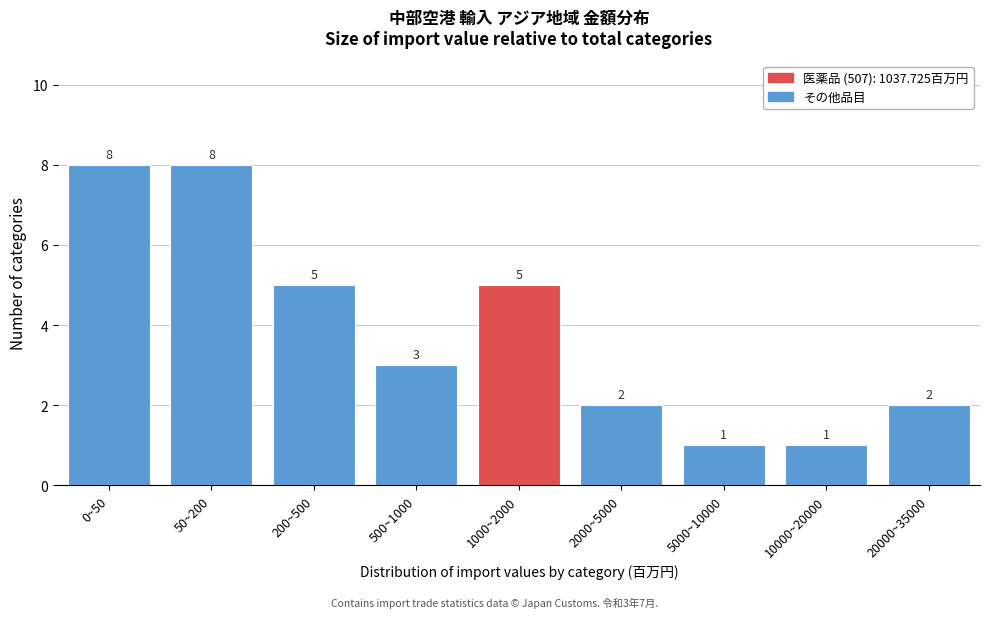

Reading left to right, what are all the values shown in this chart?

0~50=8	50~200=8	200~500=5	500~1000=3	1000~2000=5	2000~5000=2	5000~10000=1	10000~20000=1	20000~35000=2